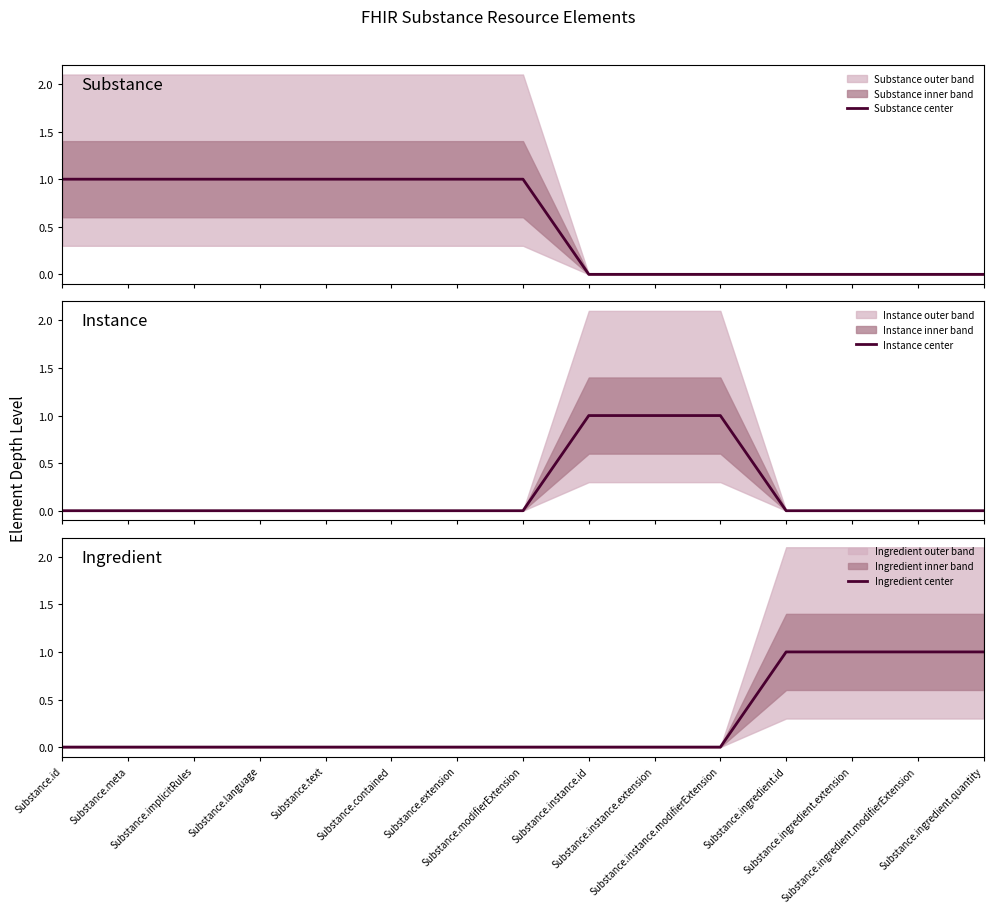

List the series in order of their overall mean, lowest first.

Instance center, Ingredient center, Substance center